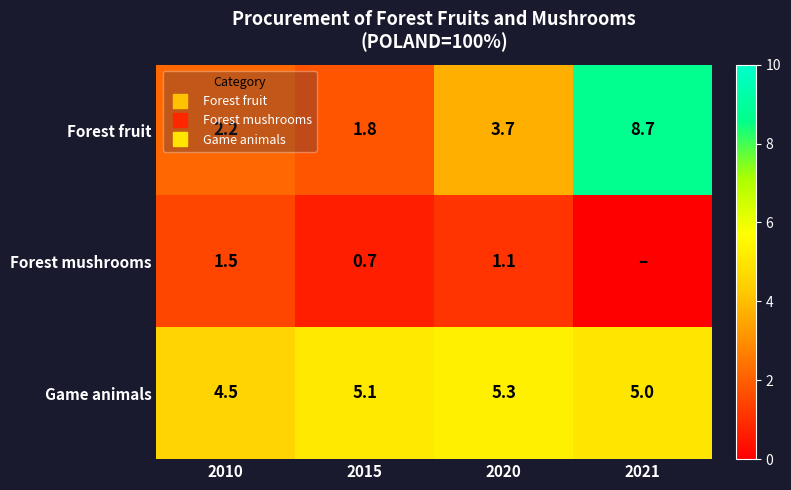

Which series has the largest total across all categories?

Game animals